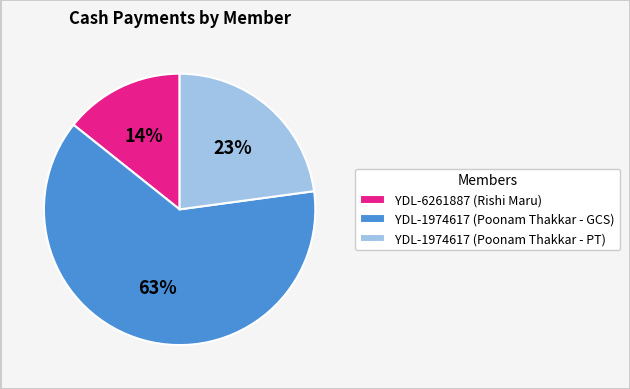

How many segments does this pie chart have?

3